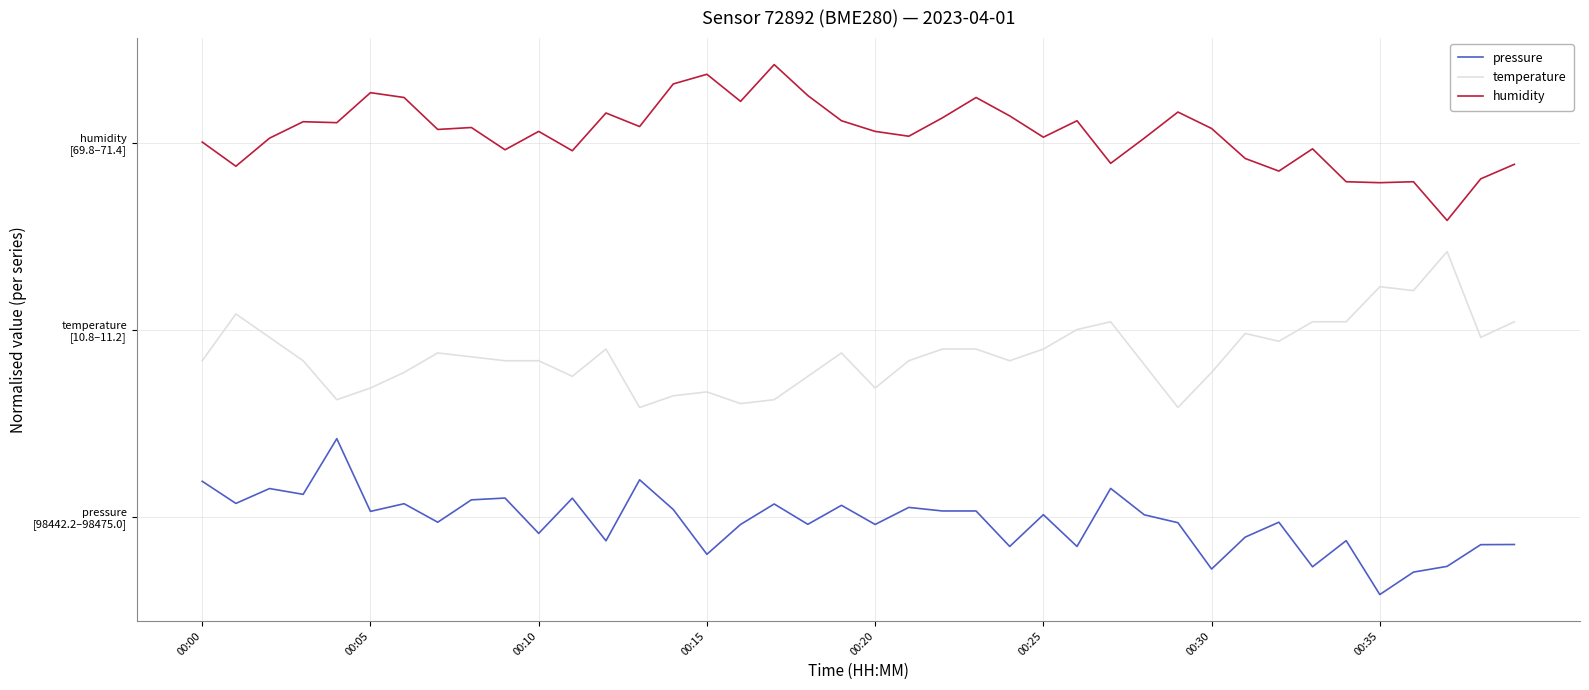

How many interior local peaks does the pressure series have?

13